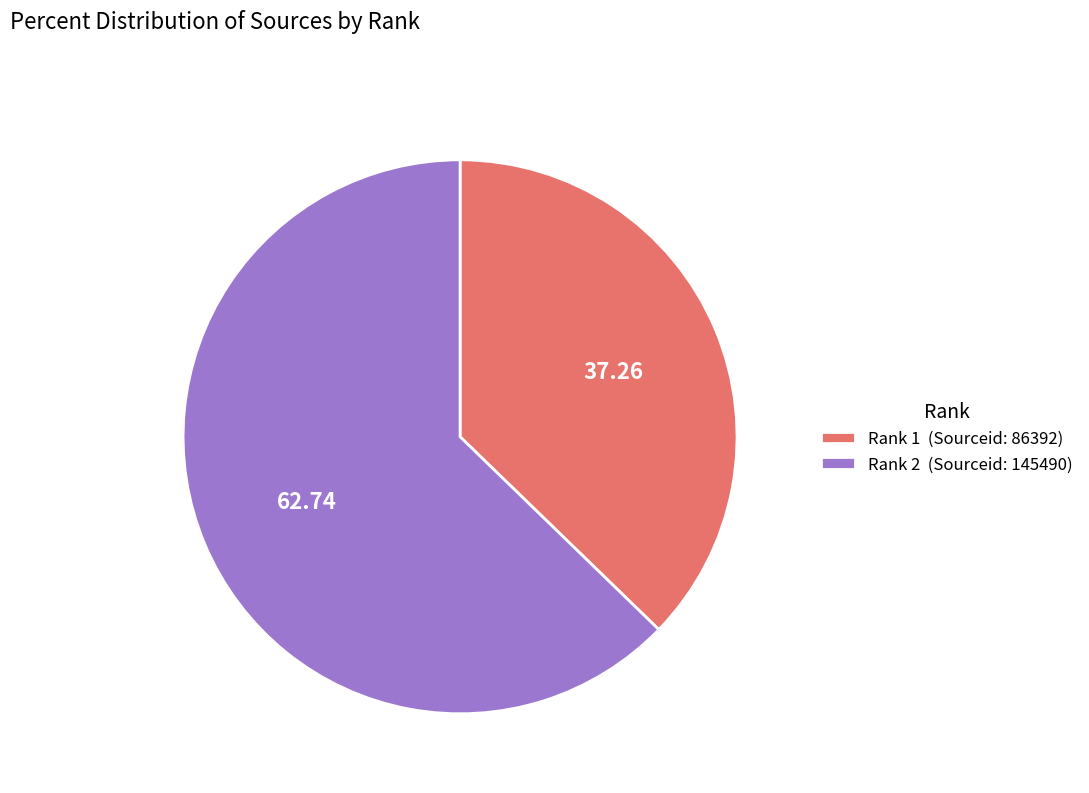

Do Rank 1 (Sourceid: 86392) and Rank 2 (Sourceid: 145490) together represent more than half of the pie?

Yes